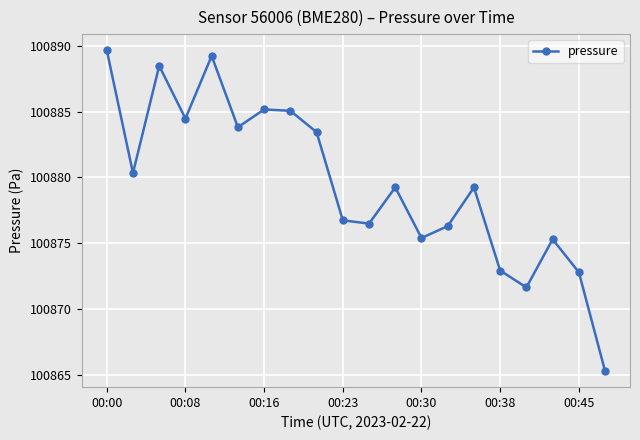

How many points are higher than both their immediate neighbors (excluding endpoints)?

6